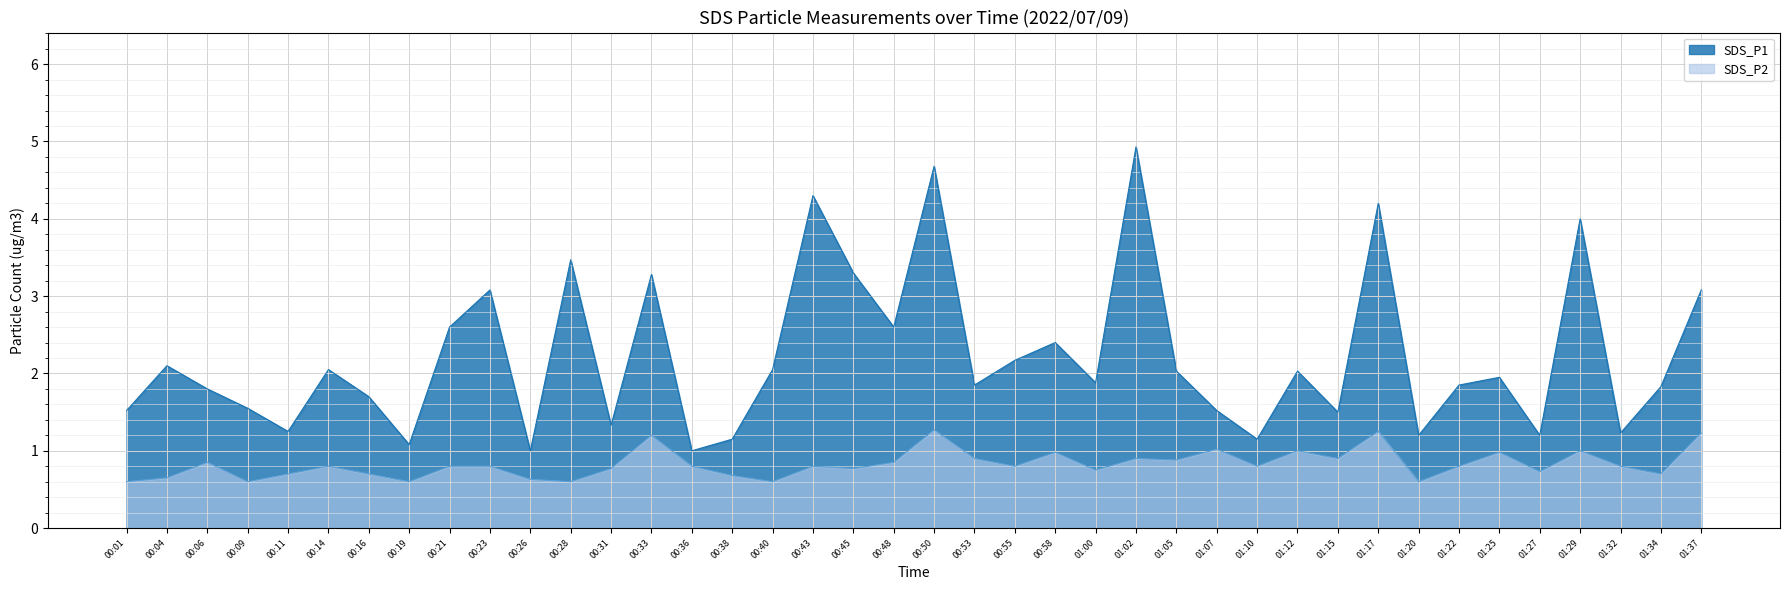

Which has a higher value, 01:25 or 00:21?

00:21